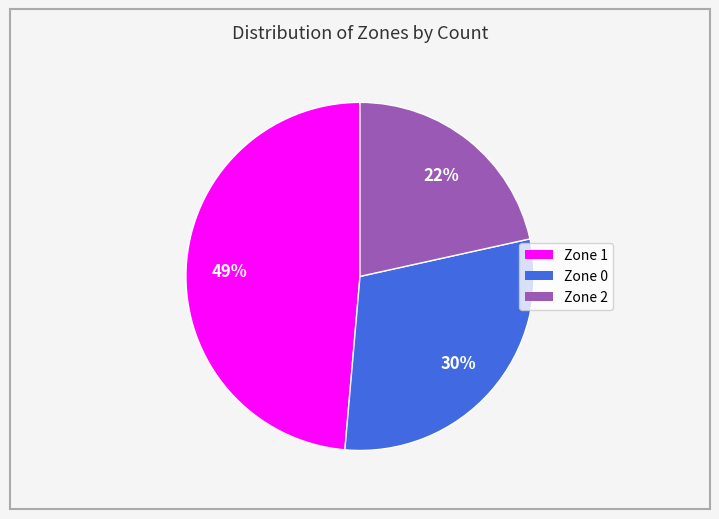

To the nearest percent, what percentage of the pie is Zone 0?

30%